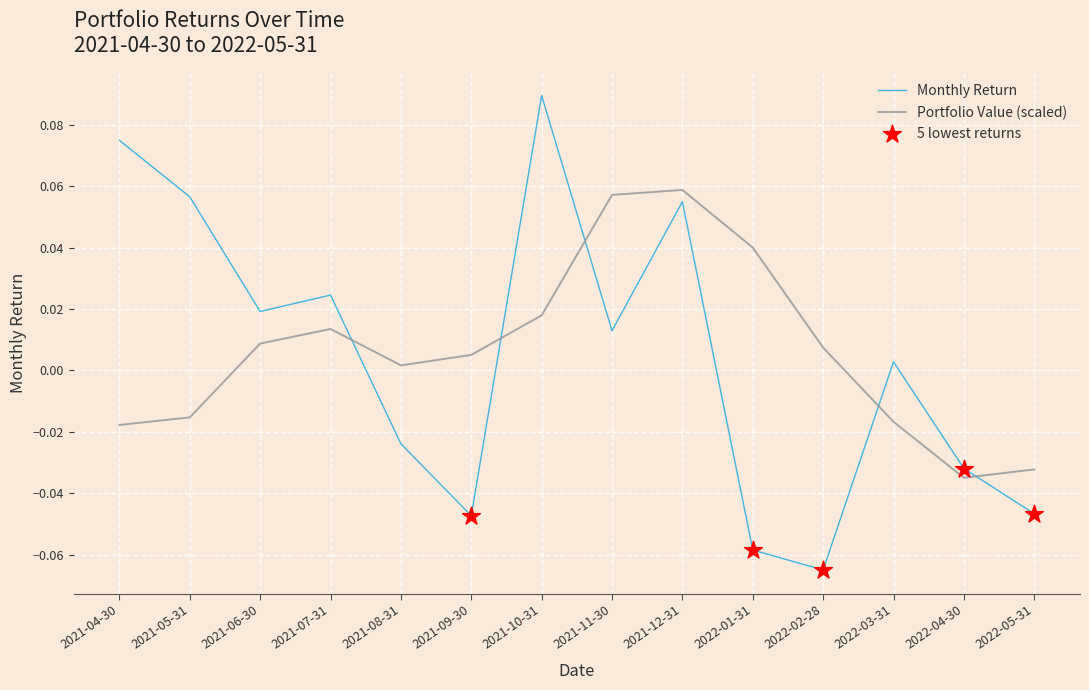

At which category does the chart reach its peak across all series?

2021-10-31